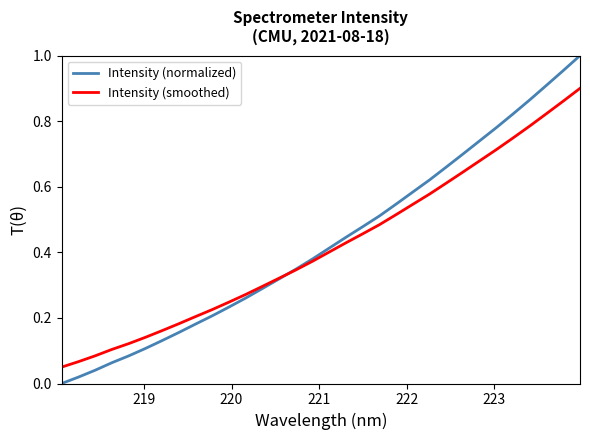

Rank the series by their maximum value, from lowest to highest.

Intensity (smoothed), Intensity (normalized)